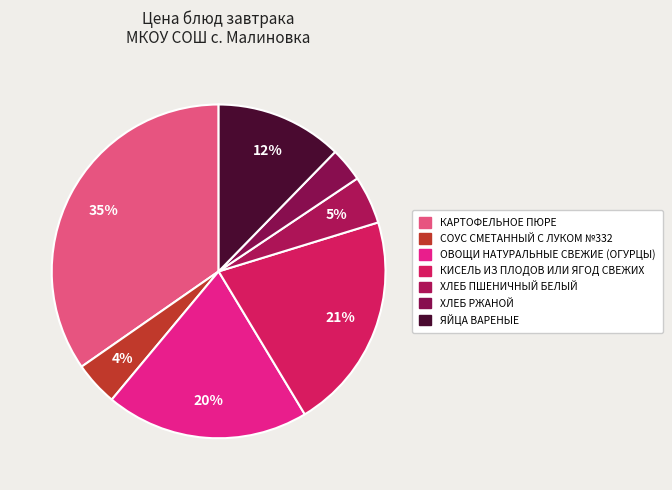

Count the number of slices in the pie.

7